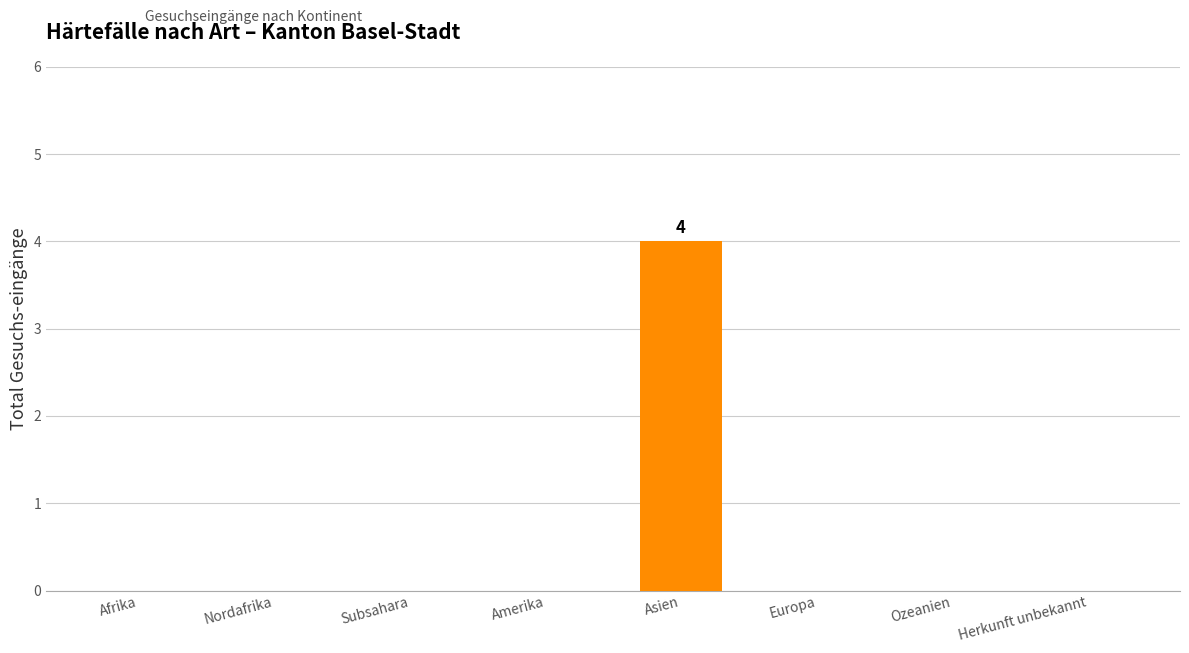

What is the sum of all values?

4